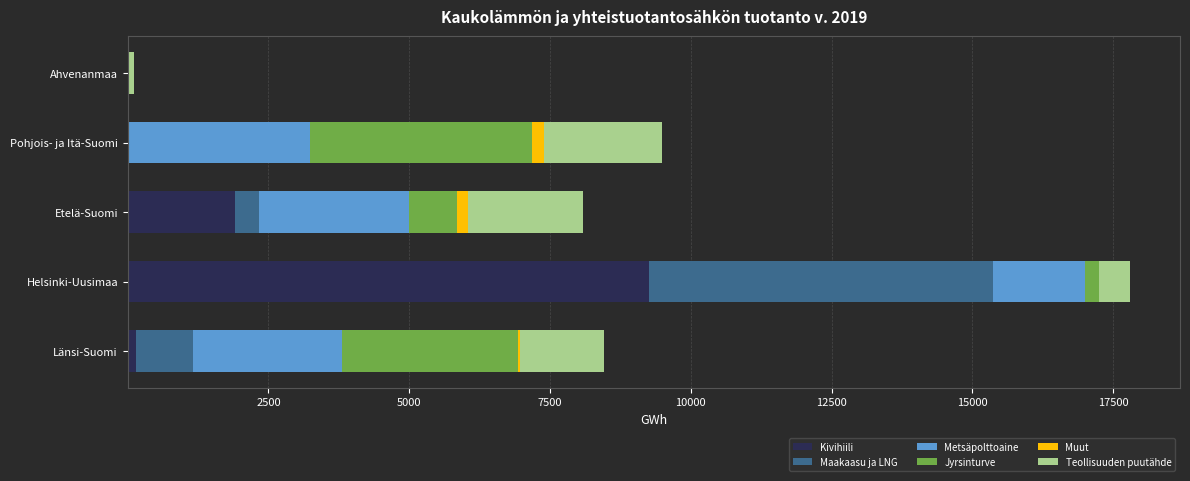

Where is Kivihiili nearest to the value 4632?

Etelä-Suomi